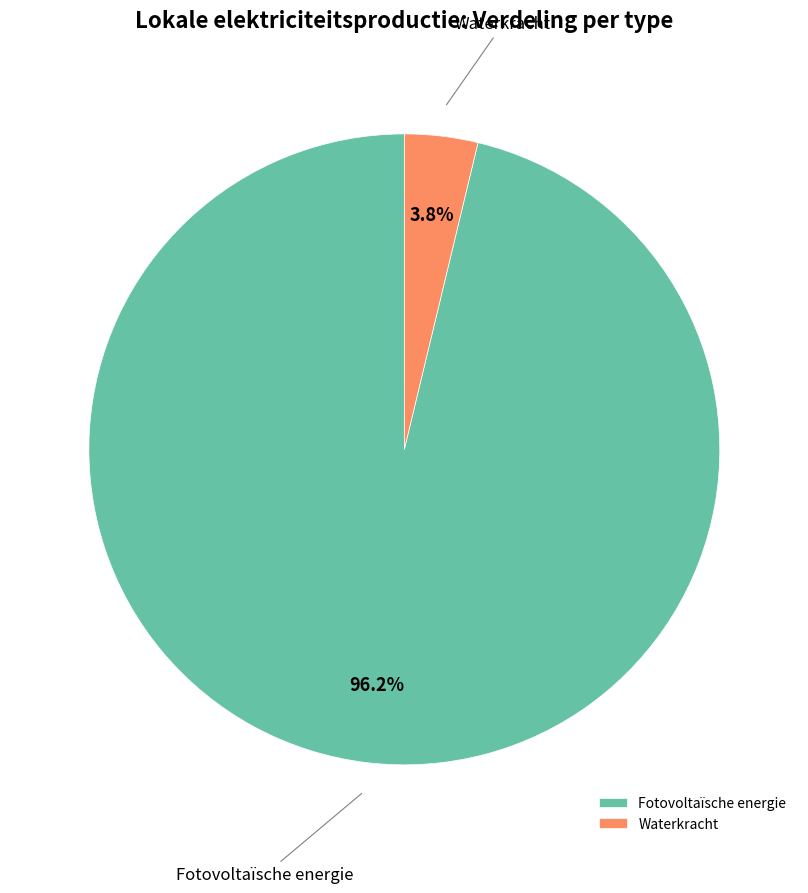

What percentage is NOT represented by Fotovoltaïsche energie?

3.8%